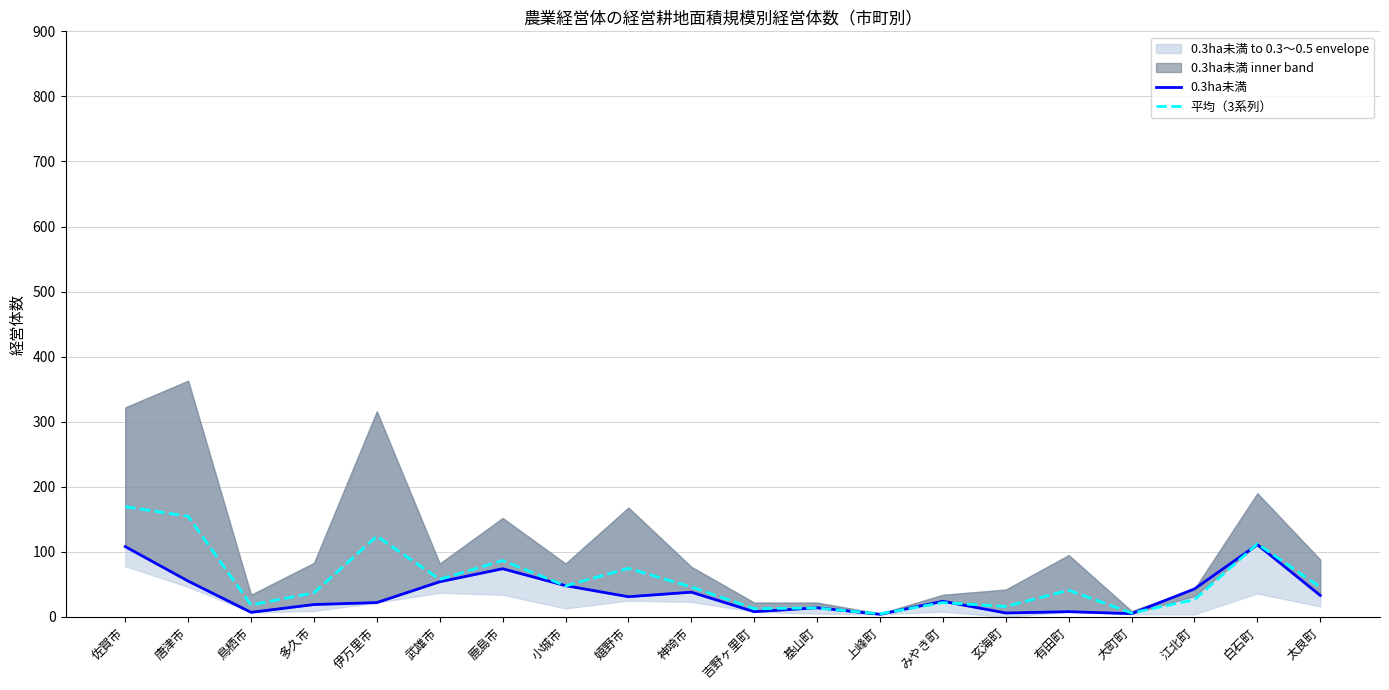

What is the lowest value of the 0.3ha未満 series?

4.0